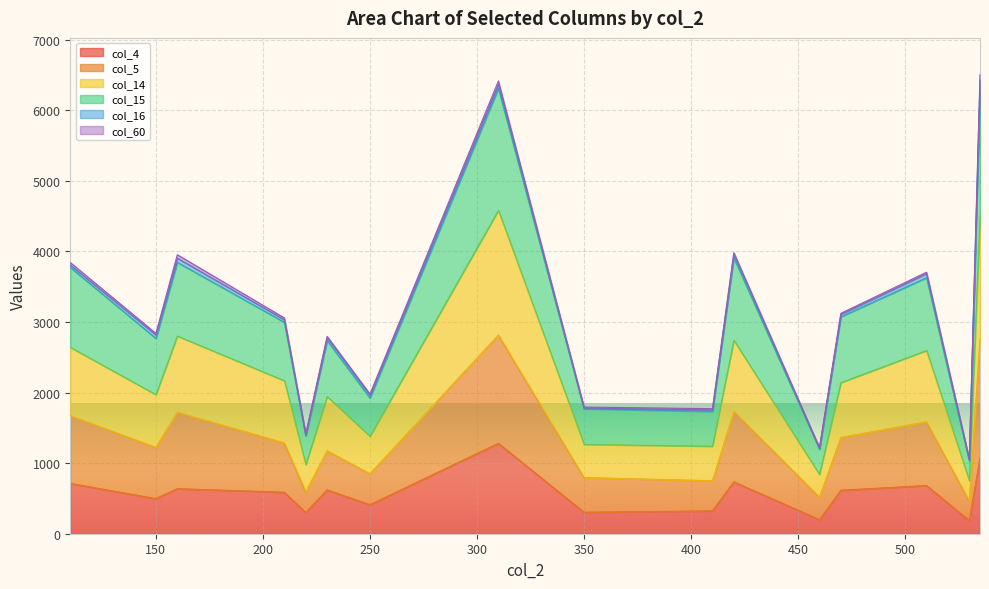

Between 150 and 350, which series saw the biggest shift?

col_15